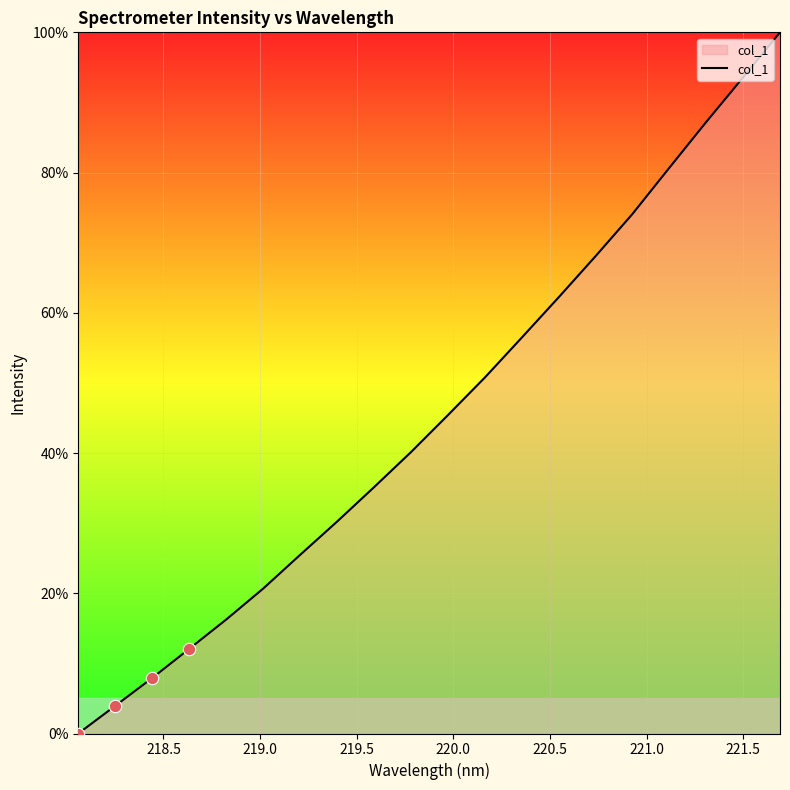

What is the greatest value displayed?

100.0